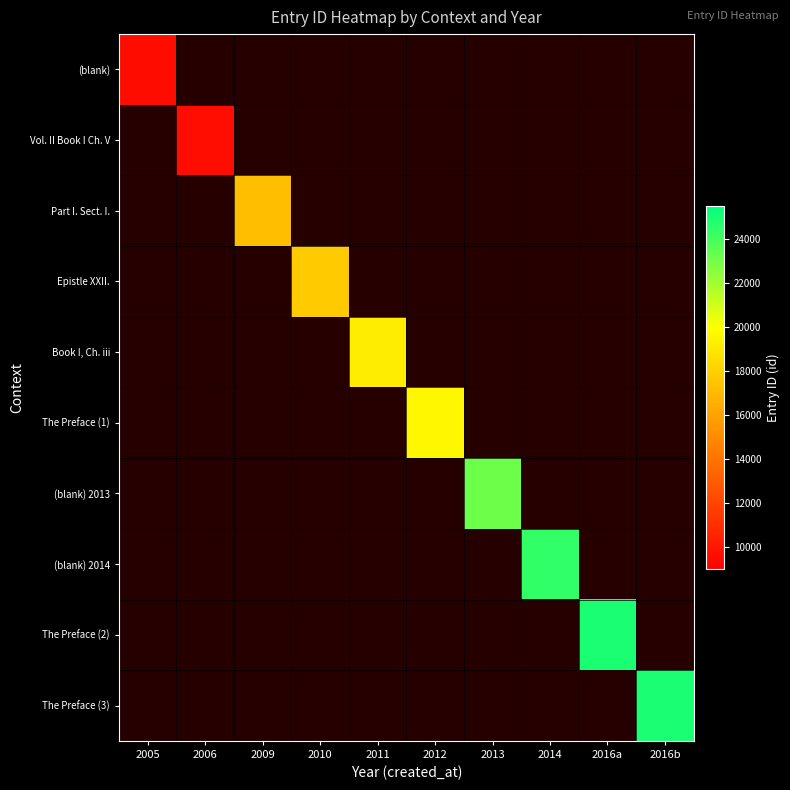

How many data points does each series have?

10